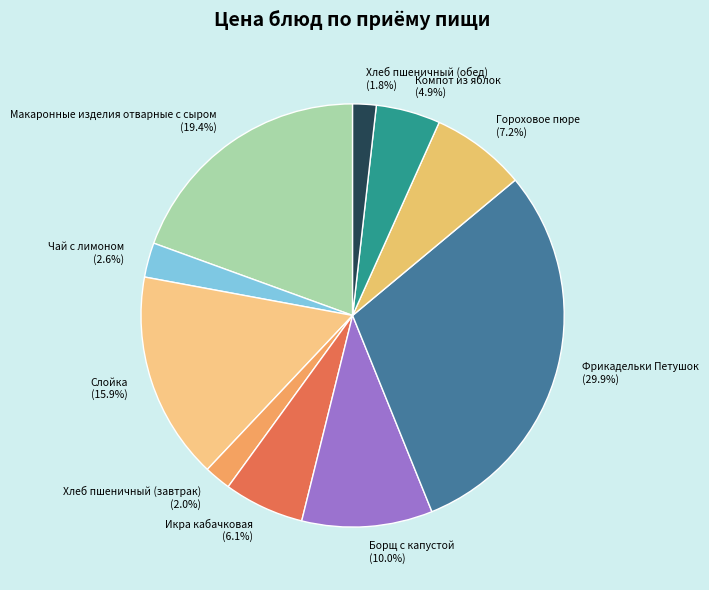

Does Чай с лимоном represent more than half of the total?

No